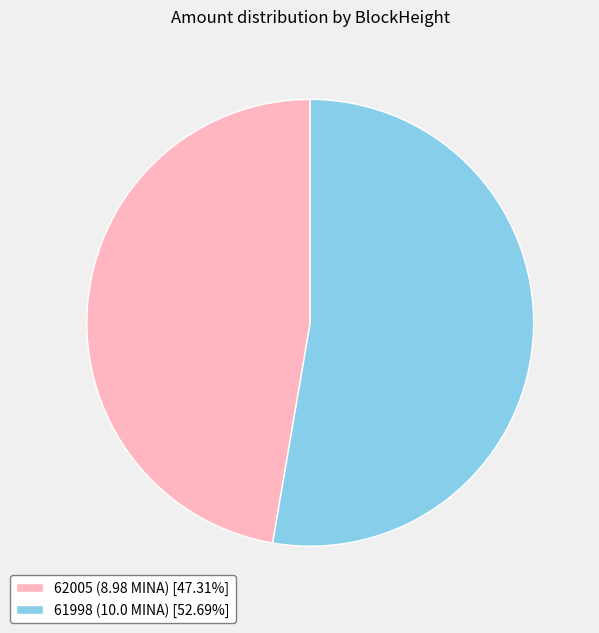

Which slice is the smallest?

62005